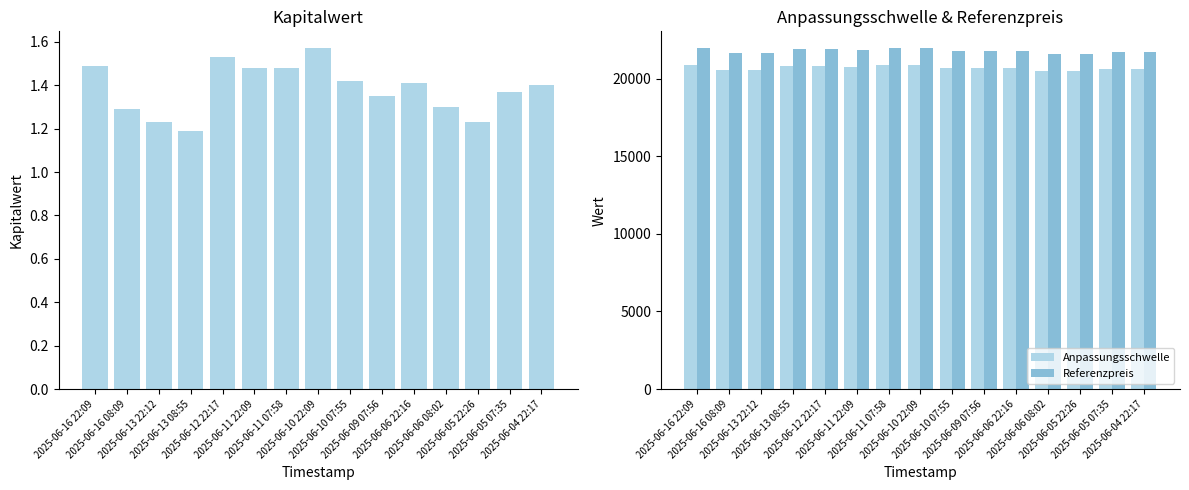

What is the sum of the Anpassungsschwelle values at 2025-06-16 08:09 and 2025-06-04 22:17?

41183.7